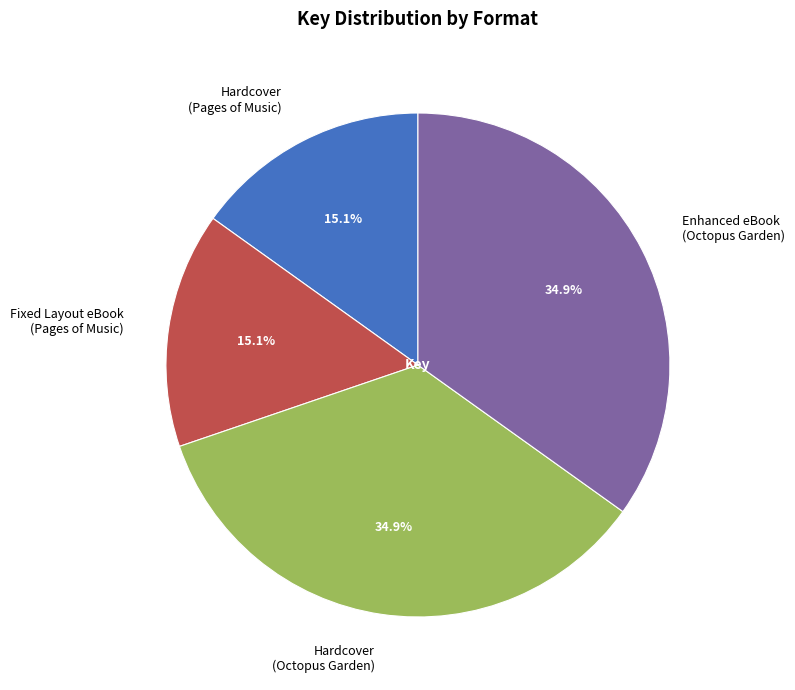

Between Hardcover (Octopus Garden) and Fixed Layout eBook (Pages of Music), which is larger?

Hardcover (Octopus Garden)